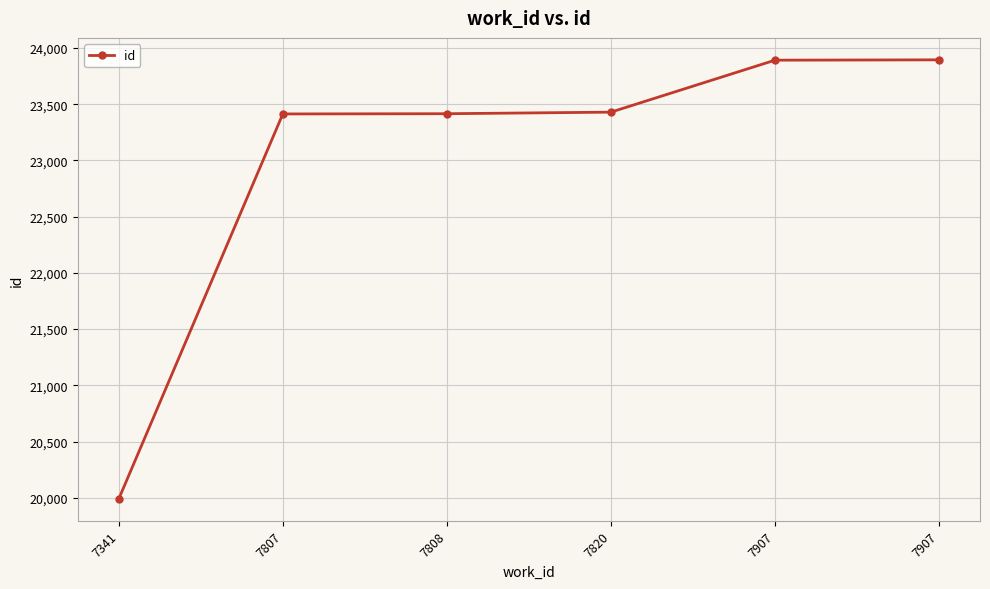

Reading left to right, extract all data points from this chart.

7341=19991	7807=23413	7808=23415	7820=23429	7907=23891	7907=23894